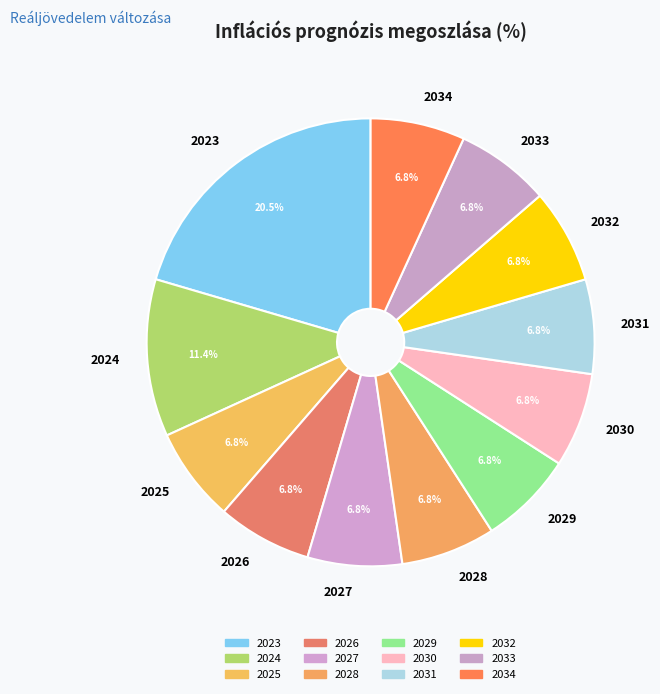

How many segments does this pie chart have?

12